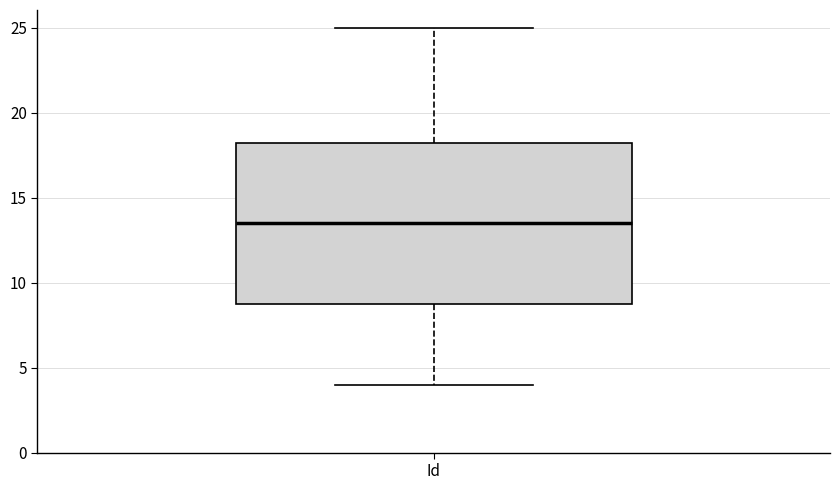

Where does the lower whisker of the box for Id end on the y-axis? The values are not printed on the chart, so give them approximately, as read against the axis.

4.0